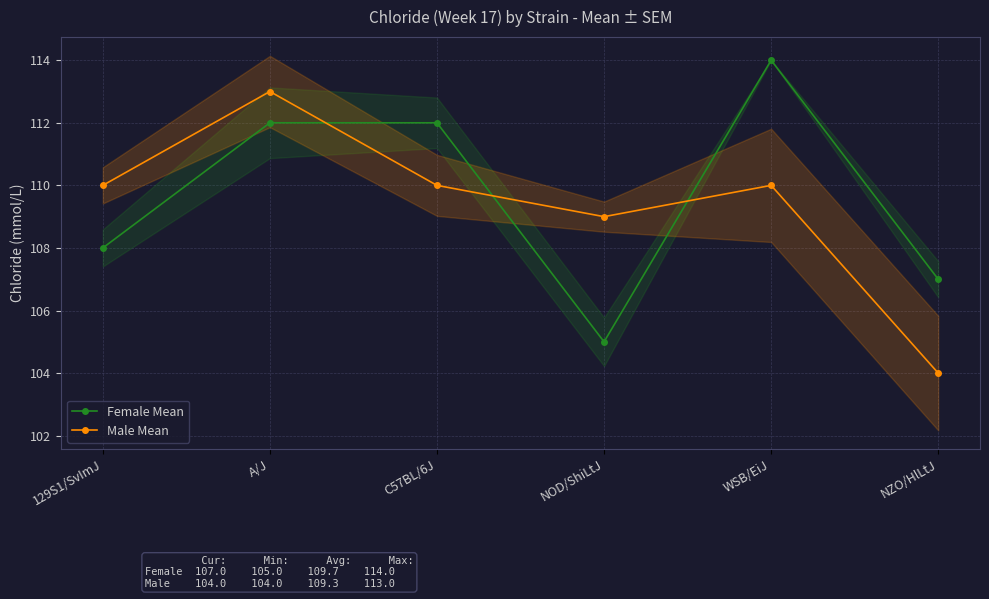

The value of Female Mean at WSB/EiJ is 114. True or false?

True